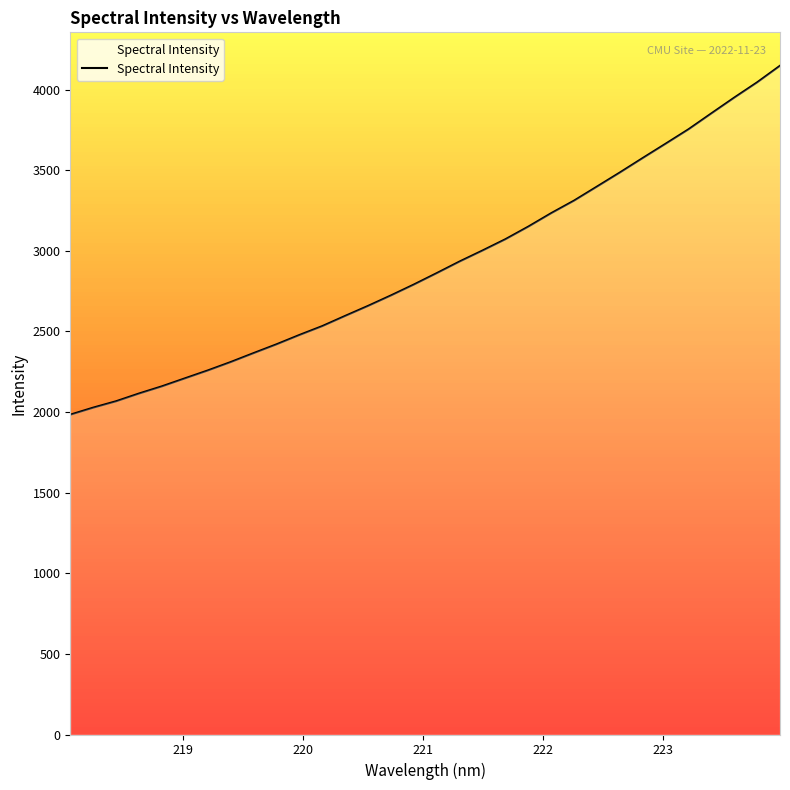

What is the maximum value shown in the chart?

4148.3